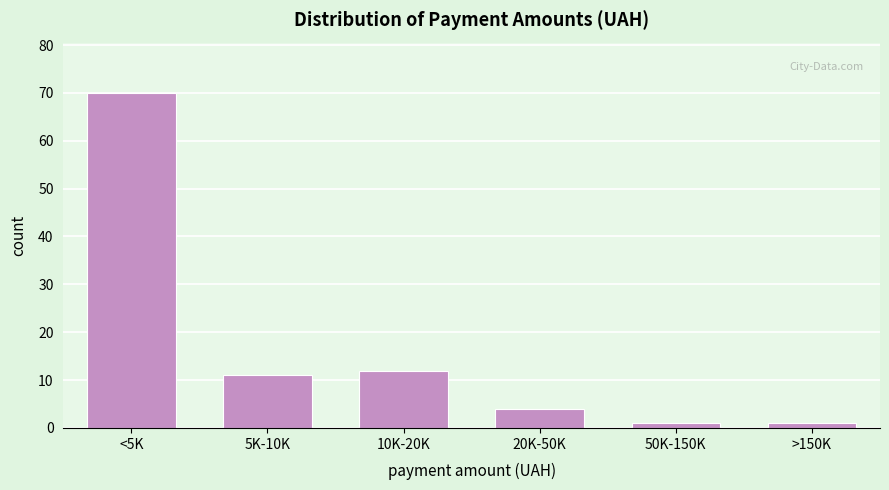

Reading left to right, list all the values displayed in this chart.

<5K=70	5K-10K=11	10K-20K=12	20K-50K=4	50K-150K=1	>150K=1